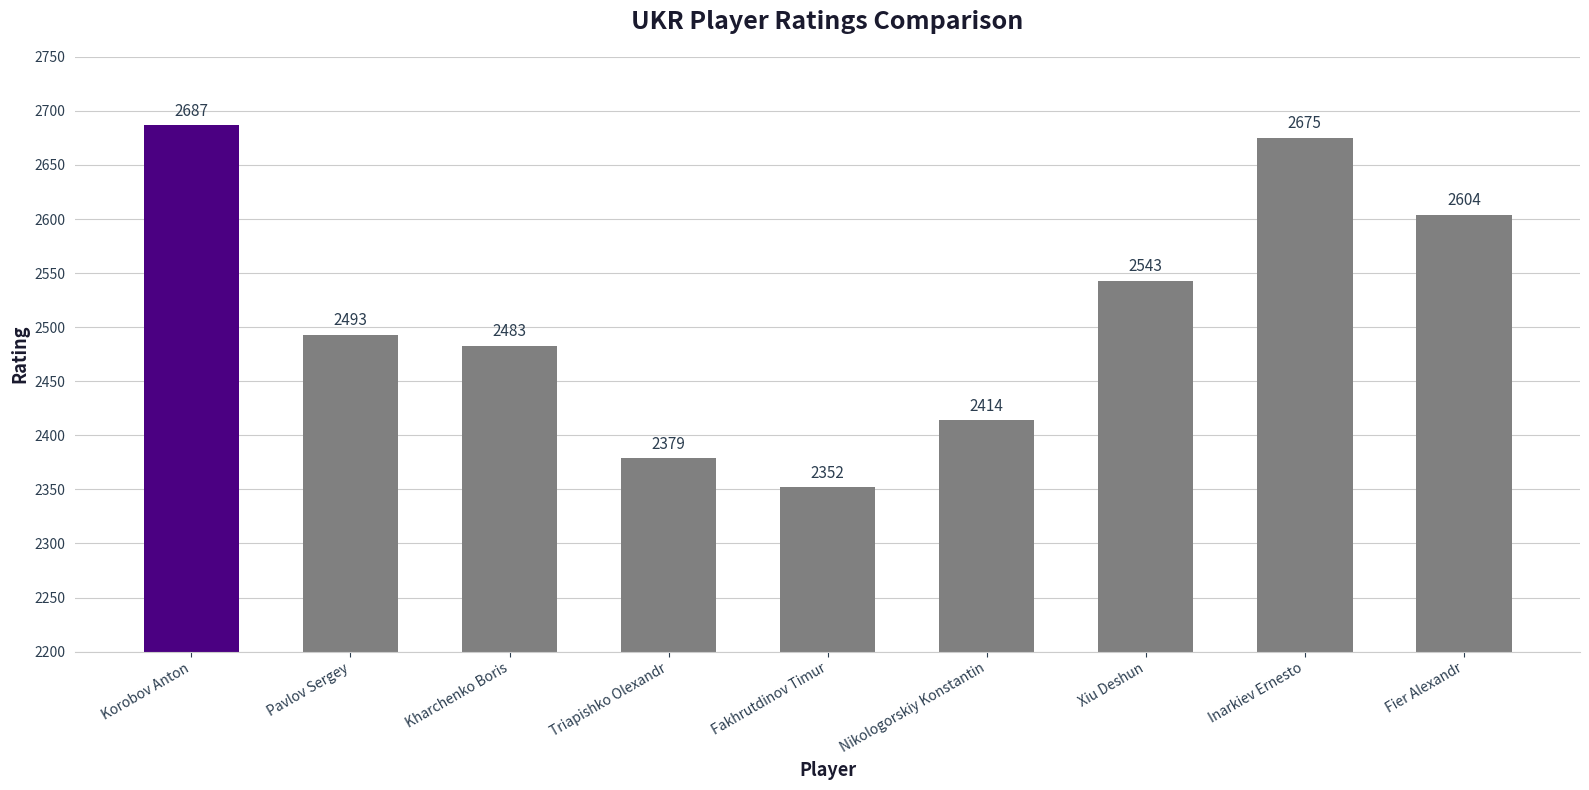

What is the label of the 1st bar from the right?

Fier Alexandr